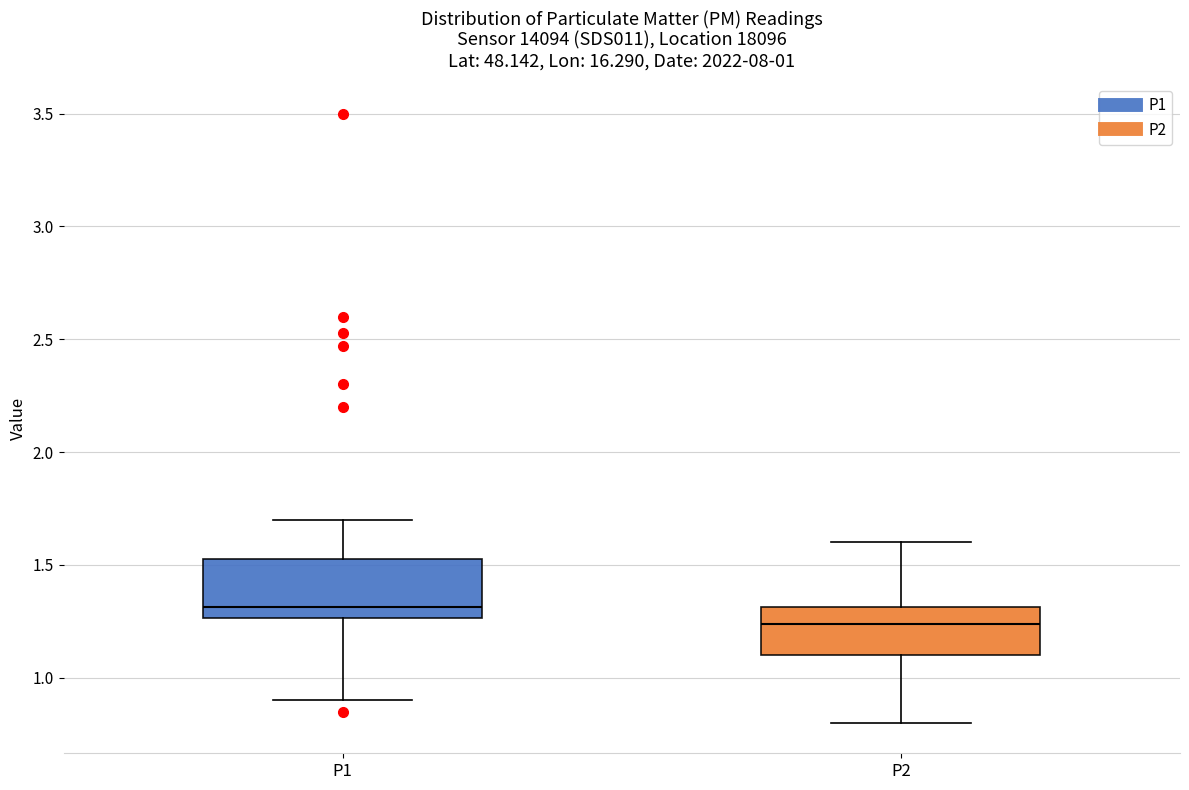

Which box's median line is the highest?

P1